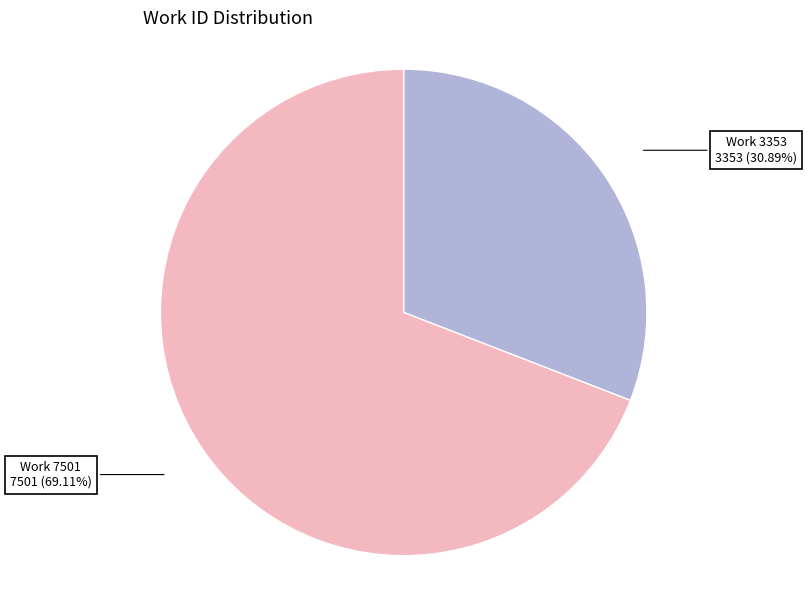

Is there a majority slice in this chart?

Yes